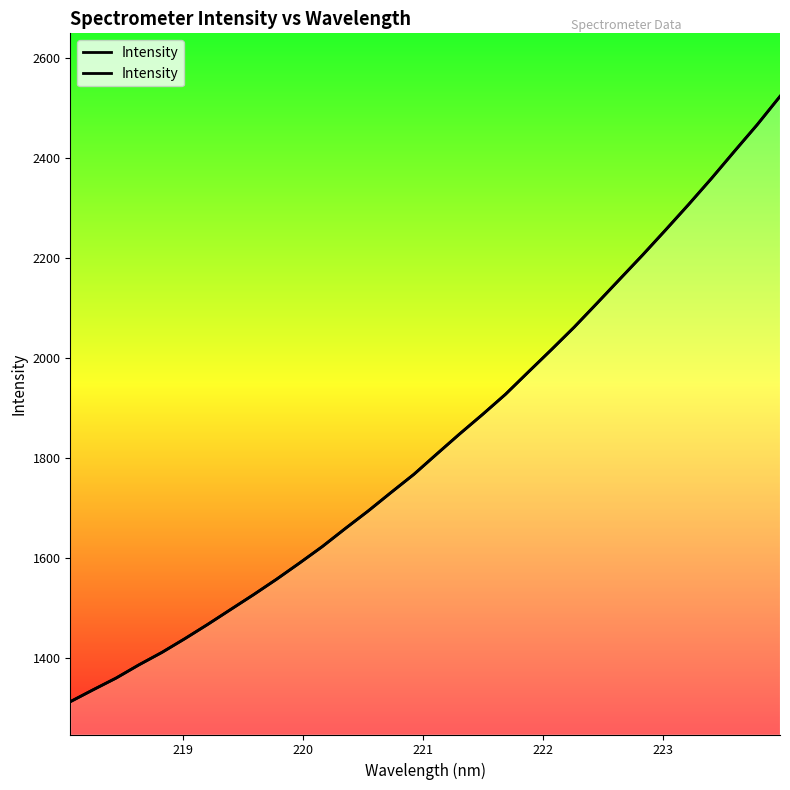

What is the smallest value displayed?

1312.4